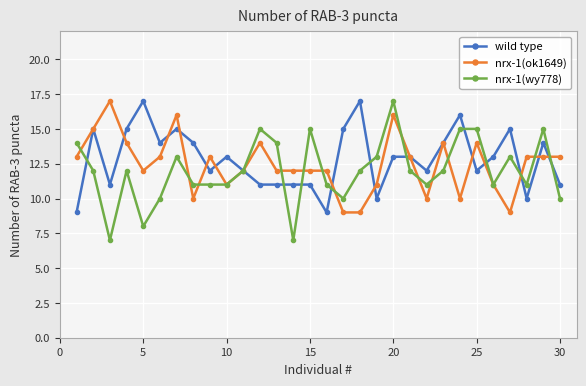

What is the lowest value of the nrx-1(ok1649) series?

9